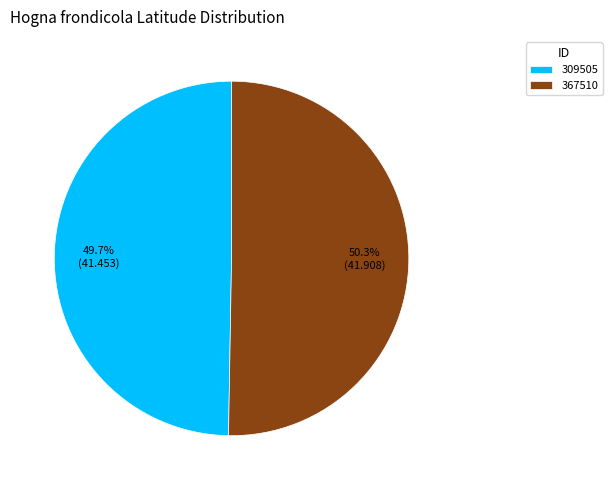

Approximately how many times larger is the value at 367510 compared to 309505?

1.0